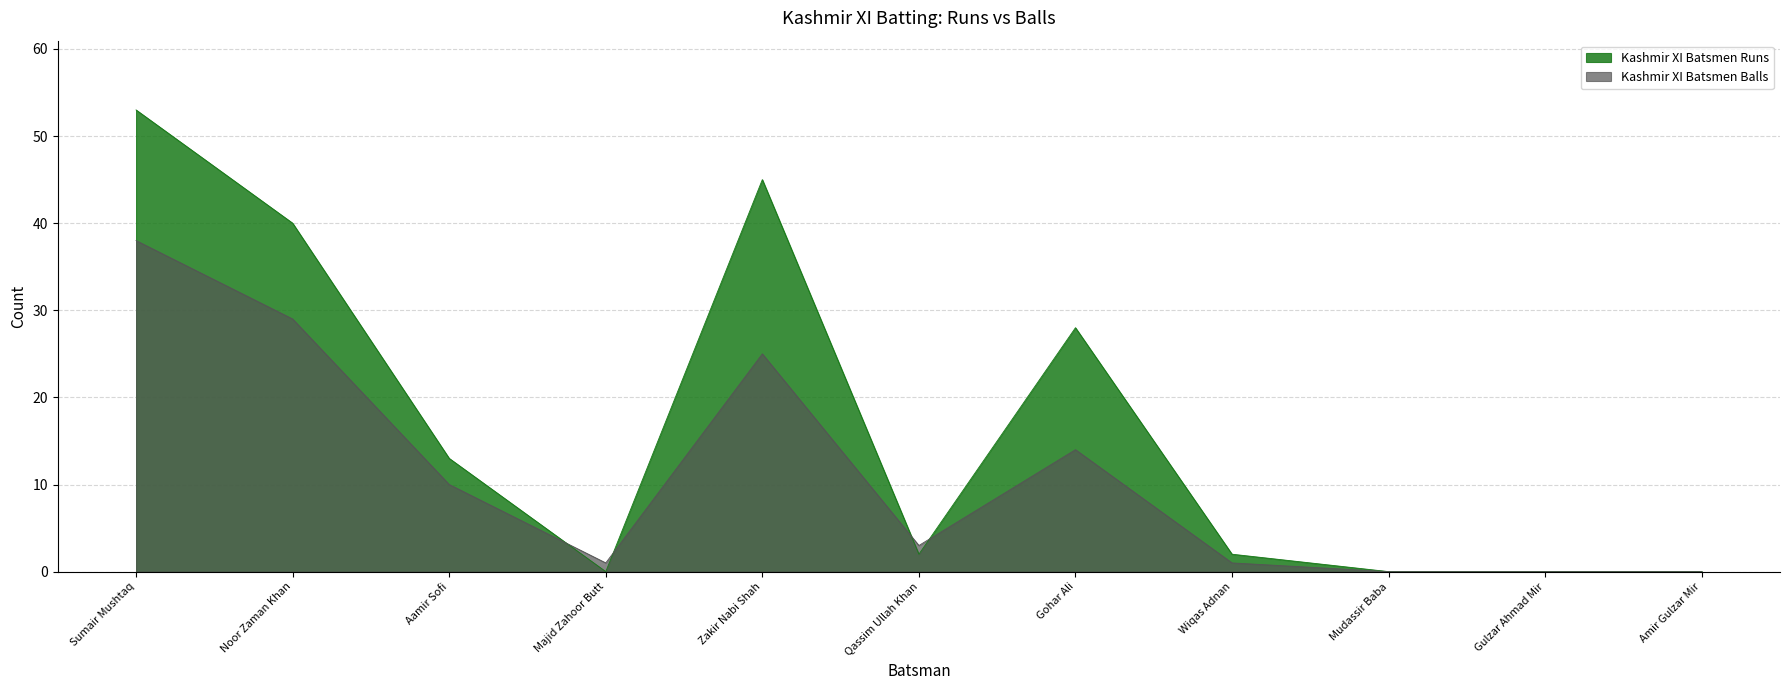

What is the sum of the Kashmir XI Batsmen Balls values at Mudassir Baba and Majid Zahoor Butt?

1